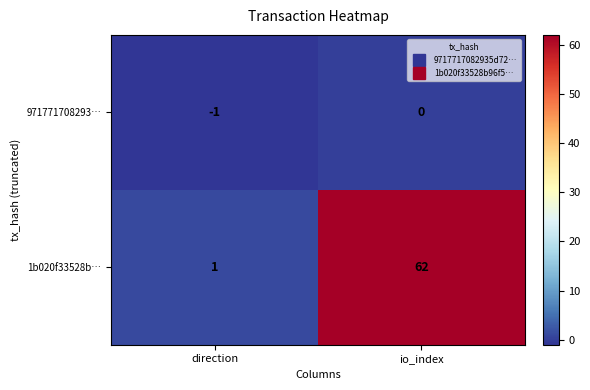

Which series has the largest range (max minus min)?

1b020f33528b…